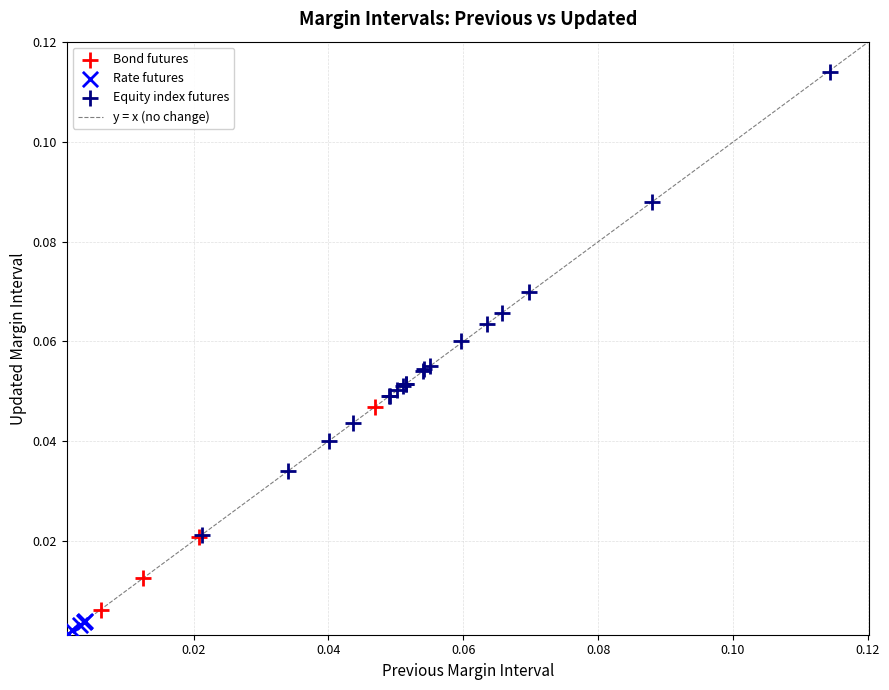

Which series contains the lowest Y value?

Rate futures